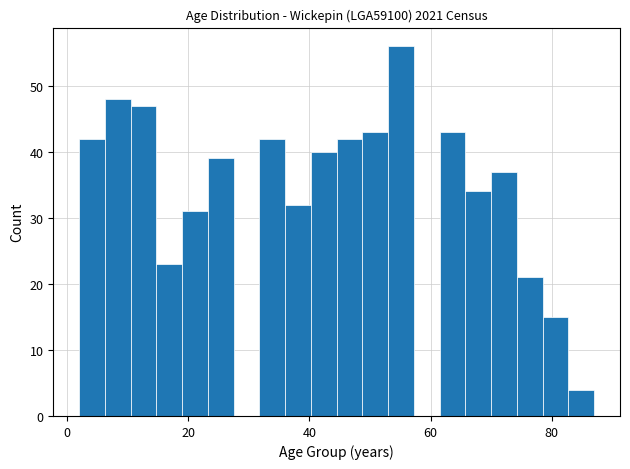

Around what value on the x-axis is the tallest bar? Give the approximate position of its centre, as read against the axis.

56